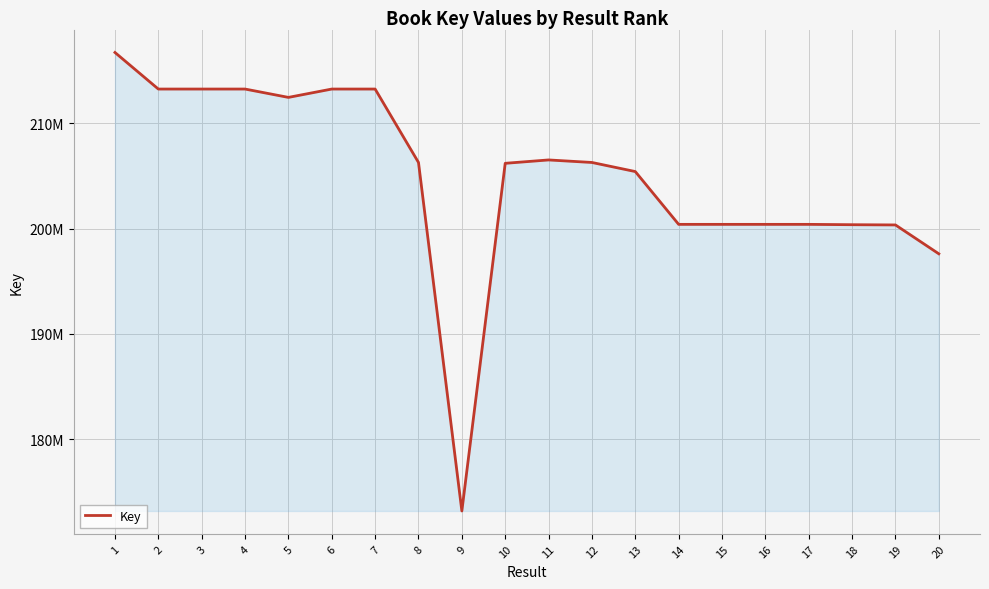

How many points are lower than both their immediate neighbors (excluding endpoints)?

4